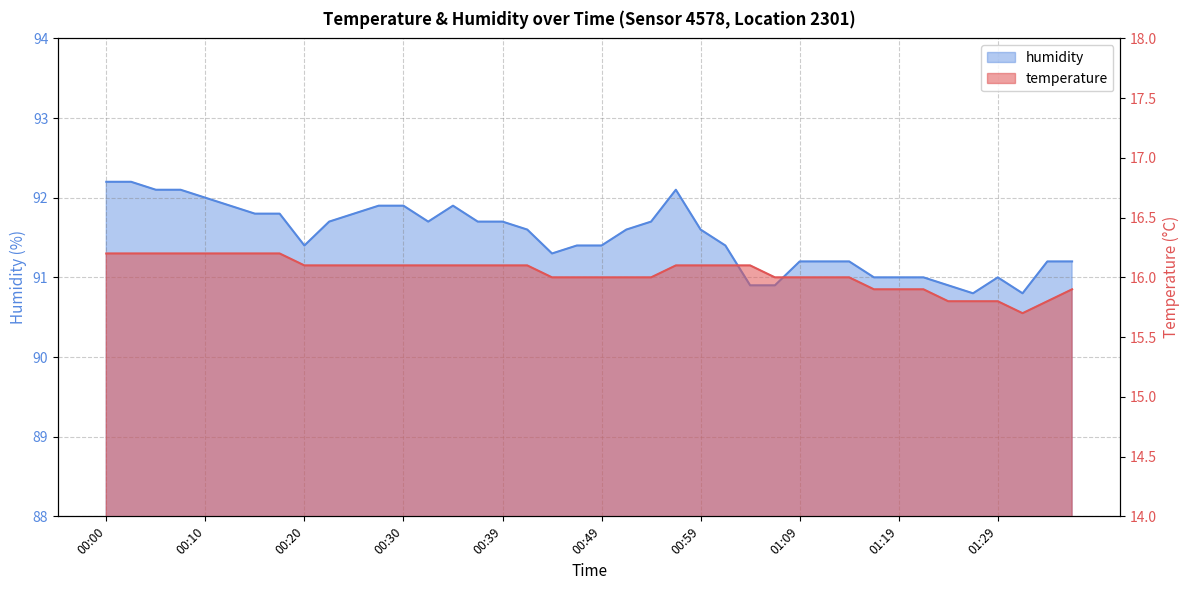

What is the difference between the maximum and second lowest values in the temperature series?

0.4